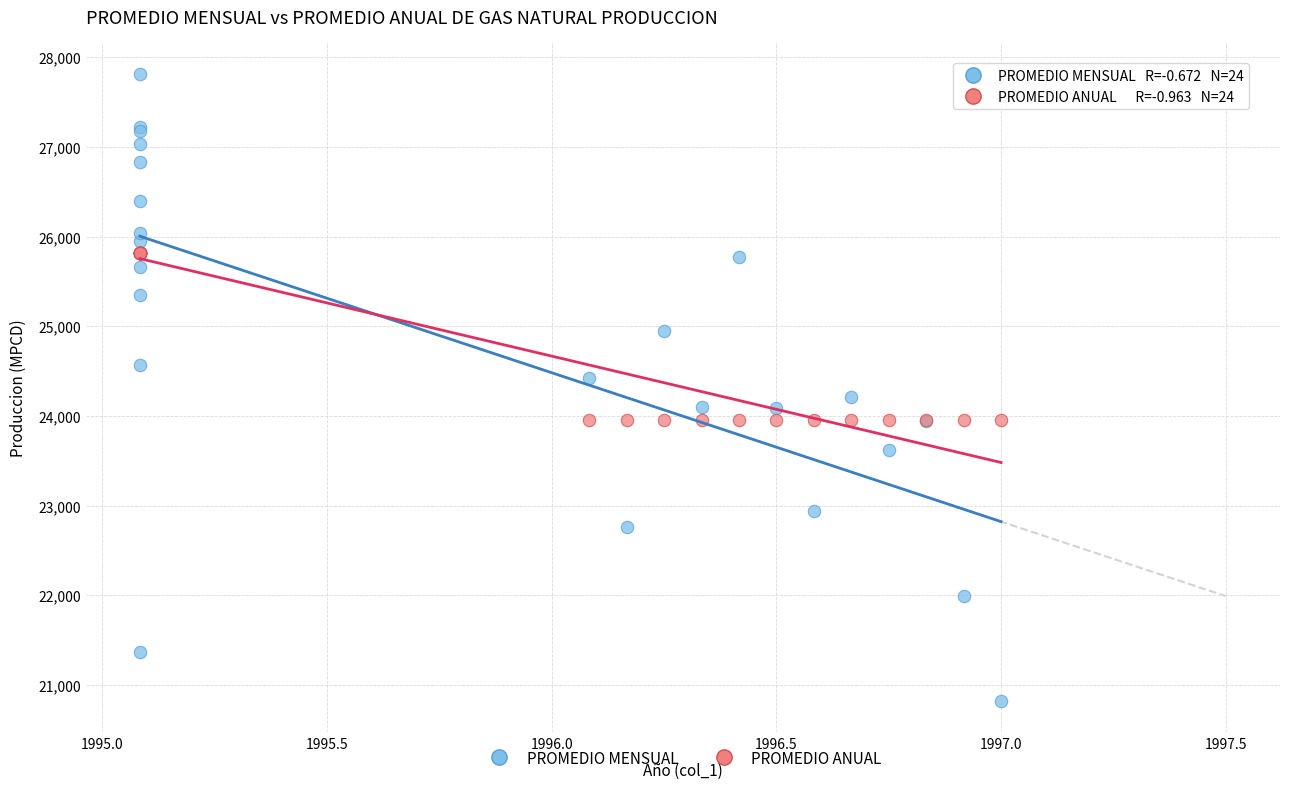

Which series contains the lowest Y value?

PROMEDIO MENSUAL